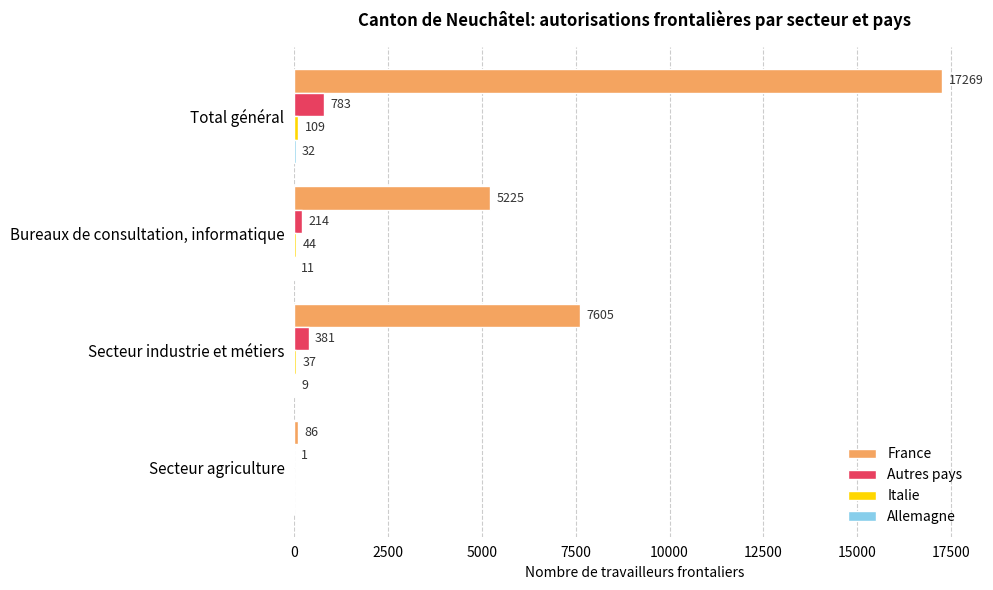

At which label does Autres pays reach its peak?

Total général